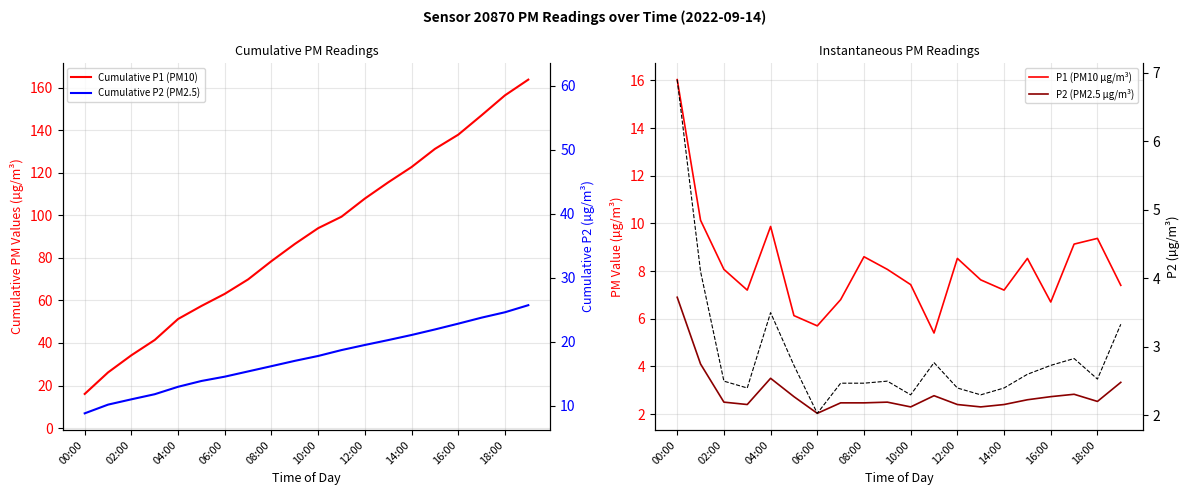

How many interior local valleys does the P2 alt axis series have?

5